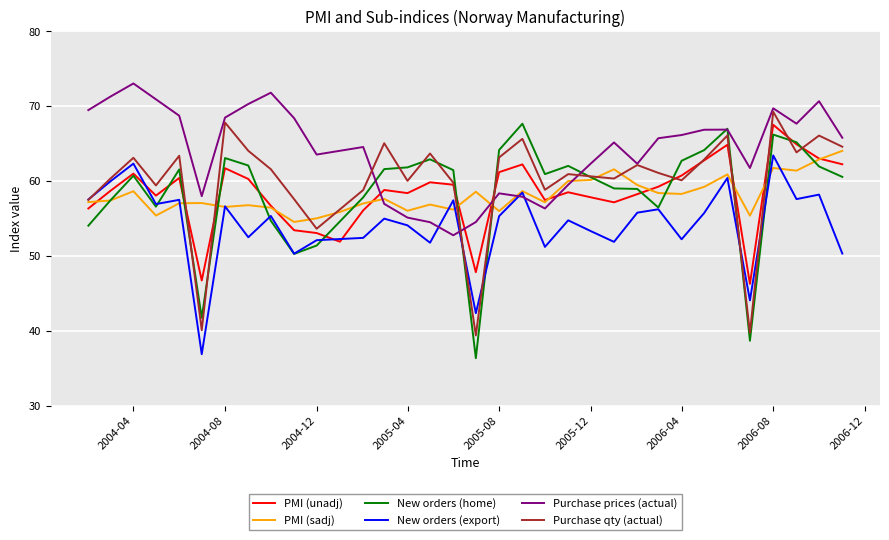

Does the chart display data point markers on the line(s)?

No